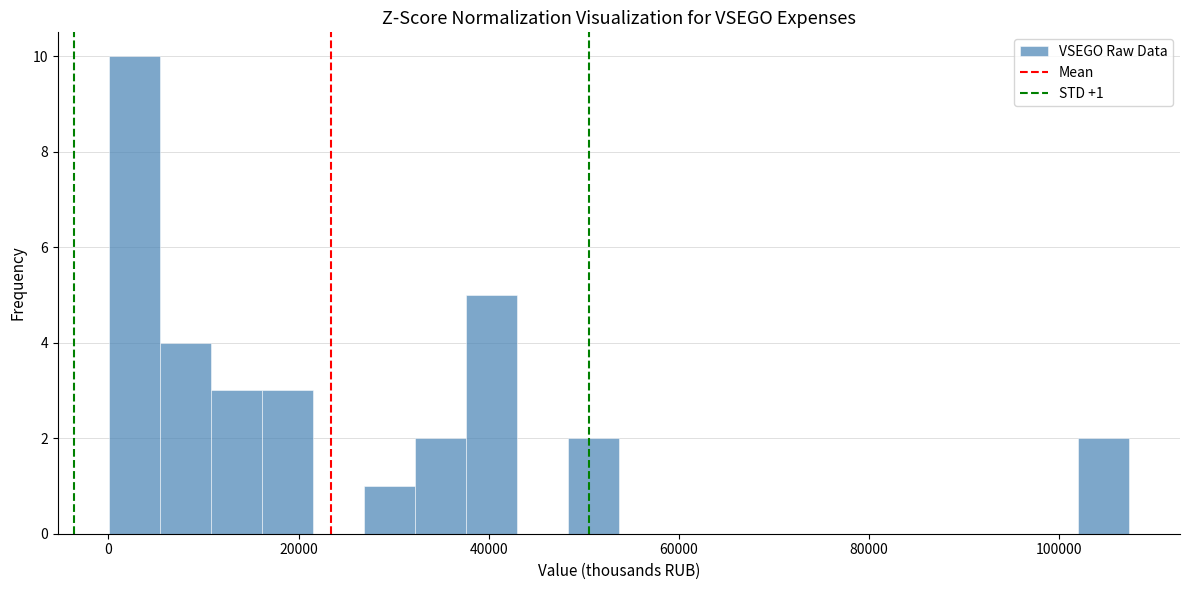

Read against the x-axis, roughly where is the centre of the tallest bar?

2000